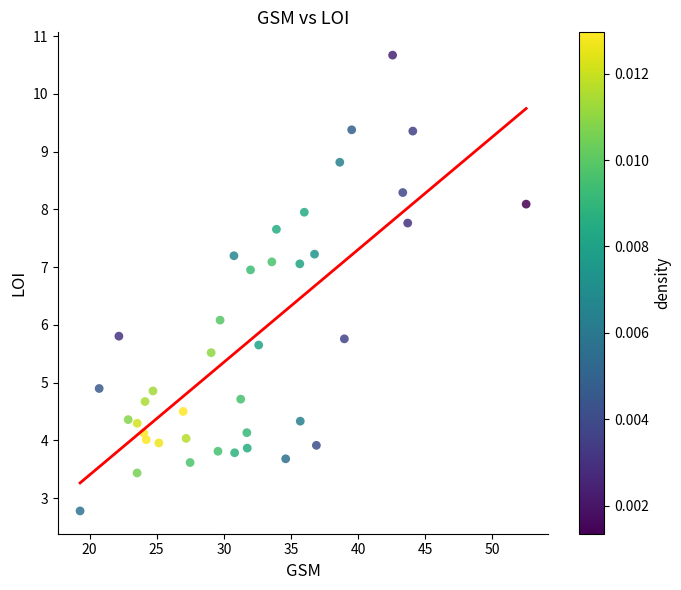

What is the range of X values (max minus min)?

33.2